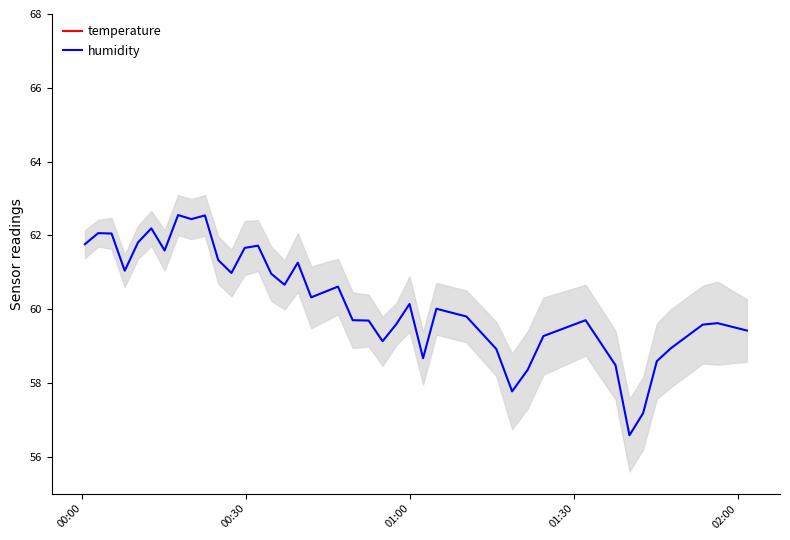

Reading right to left, transcribe all the data shown in this chart.

temperature: 19.6	19.6	19.6	19.6	19.5	19.6	19.6	19.6	19.7	19.6	19.6	19.6	19.6	19.6	19.6	19.6	19.6	19.6	19.6	19.6	19.7	19.7	19.7	19.8	19.8	19.8	19.8	19.8	19.8	19.9	19.8	19.9	19.8	19.8	19.8	19.8	19.8	19.8	19.8	19.8
humidity: 59.4	59.6	59.6	58.9	58.6	57.2	56.6	58.5	59.7	59.3	58.4	57.8	58.9	59.8	60.0	58.7	60.1	59.6	59.1	59.7	59.7	60.6	60.3	61.3	60.7	61.0	61.7	61.7	61.0	61.3	62.5	62.4	62.5	61.6	62.2	61.8	61.0	62.0	62.1	61.8